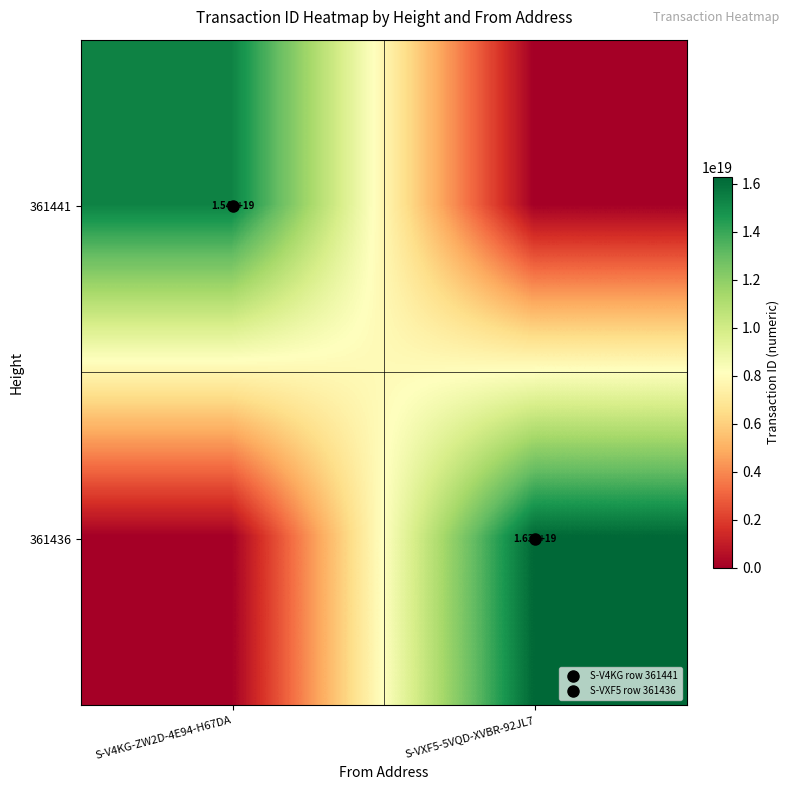

The 361436 series shows -5682826255560898560 at S-V4KG-ZW2D-4E94-H67DA. True or false?

False